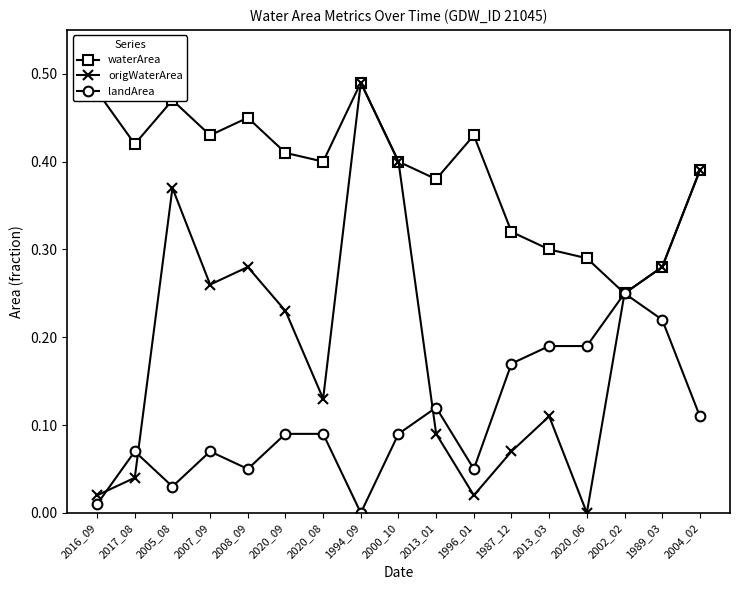

Which series has the widest spread of values?

origWaterArea